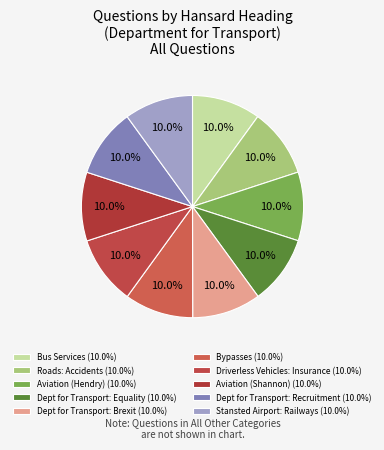

Is it true that Driverless Vehicles: Insurance is 10% of the pie?

True